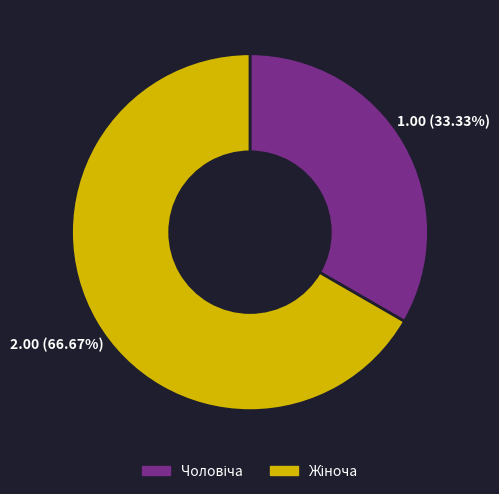

How many segments does this pie chart have?

2